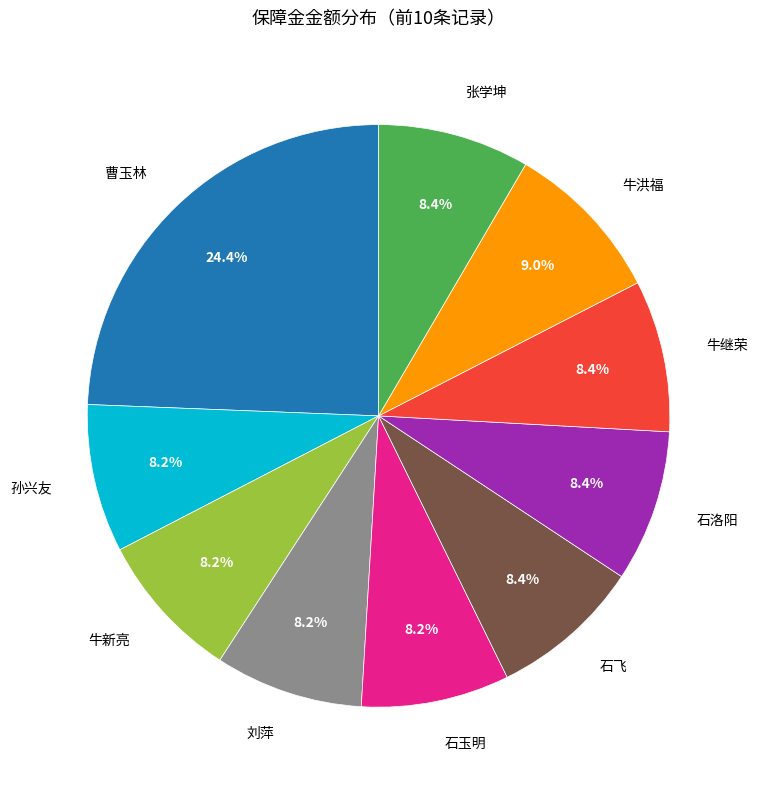

Which category has the biggest portion of the pie?

曹玉林